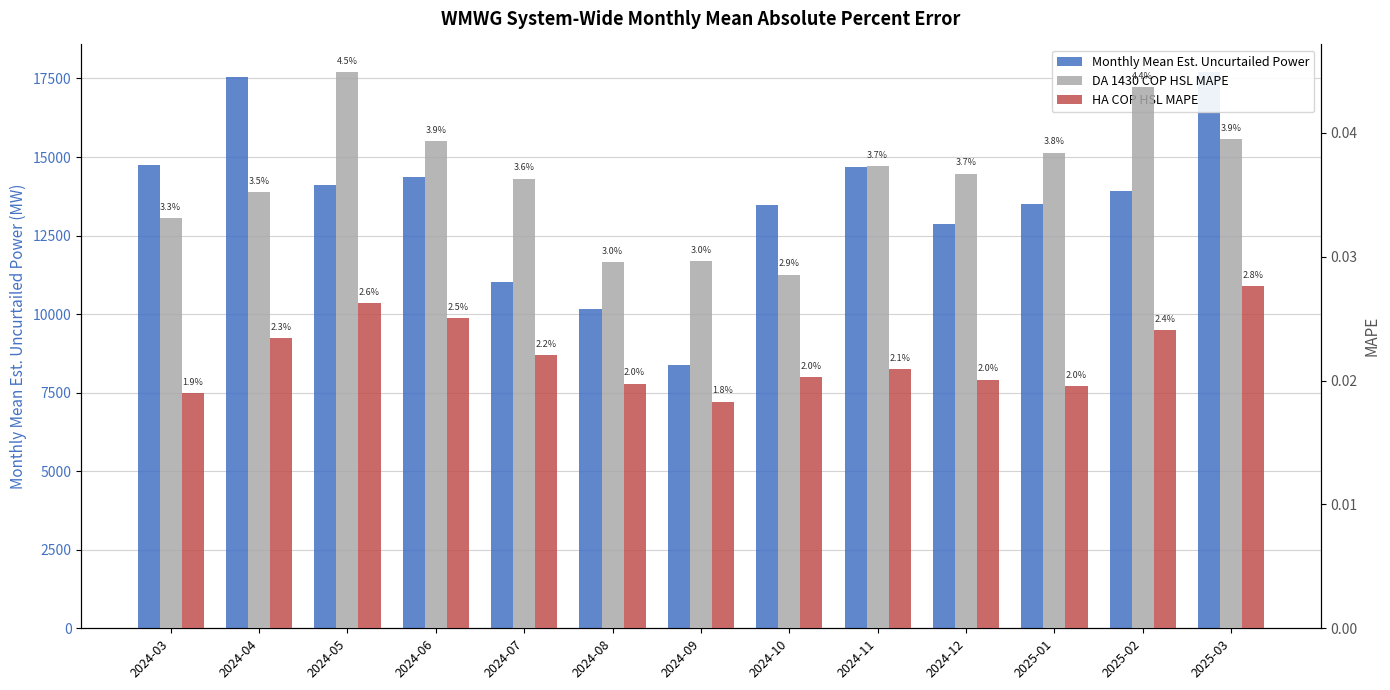

What is the label of the 5th bar from the right?

2024-11